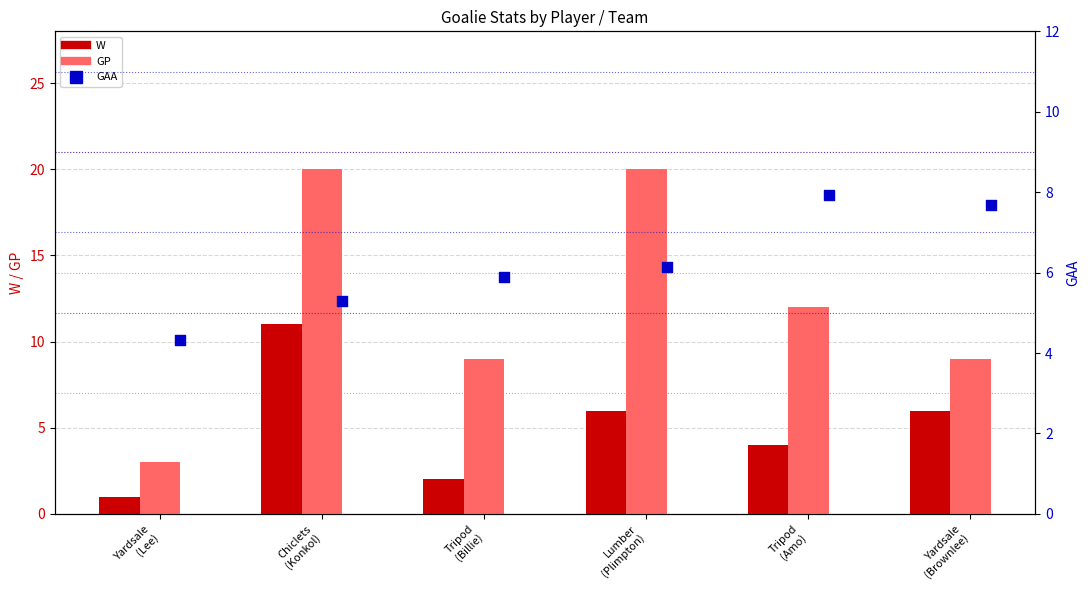

Which series reaches the maximum Y coordinate?

GP